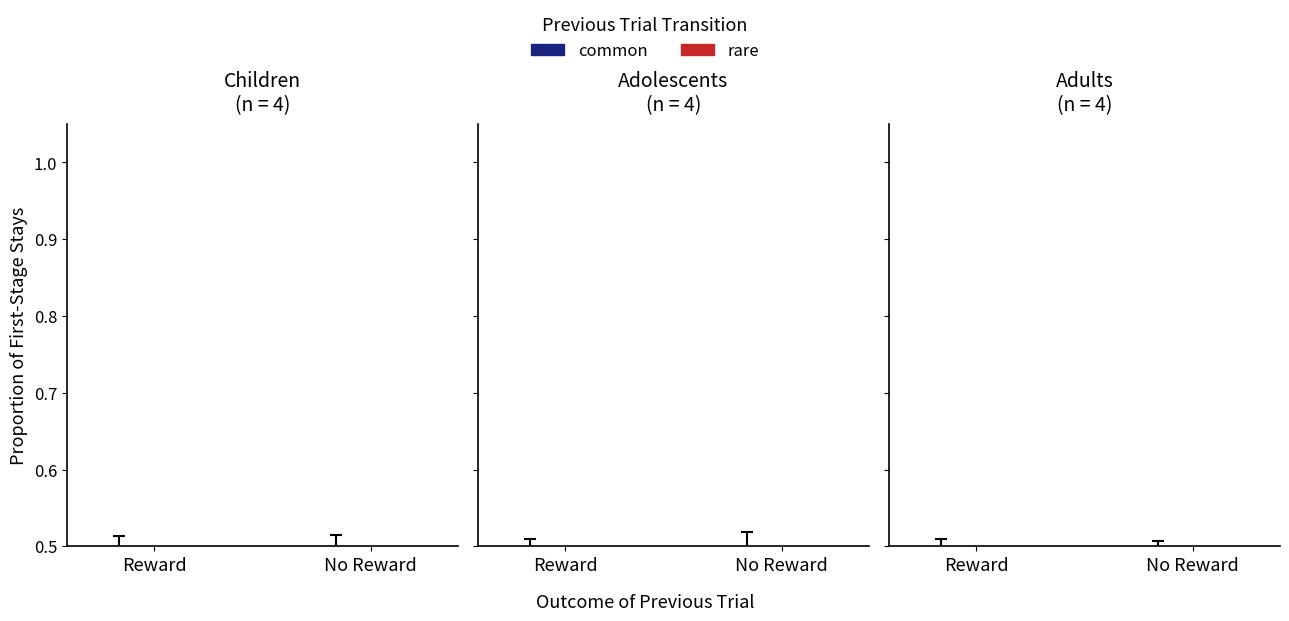

True or false: common has a value of 0.3 at No Reward.

False